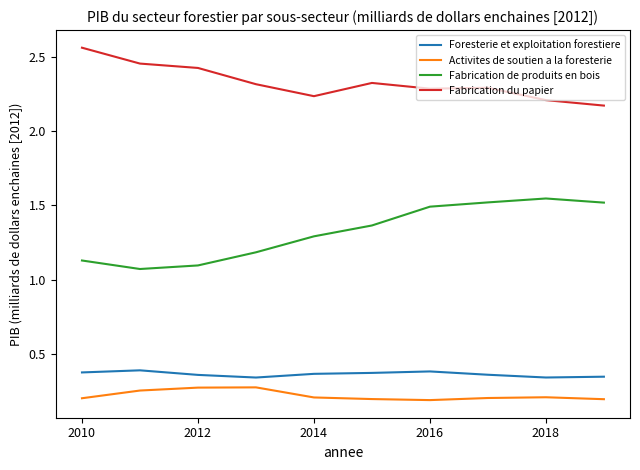

What are all the series names shown in the legend?

Foresterie et exploitation forestiere, Activites de soutien a la foresterie, Fabrication de produits en bois, Fabrication du papier